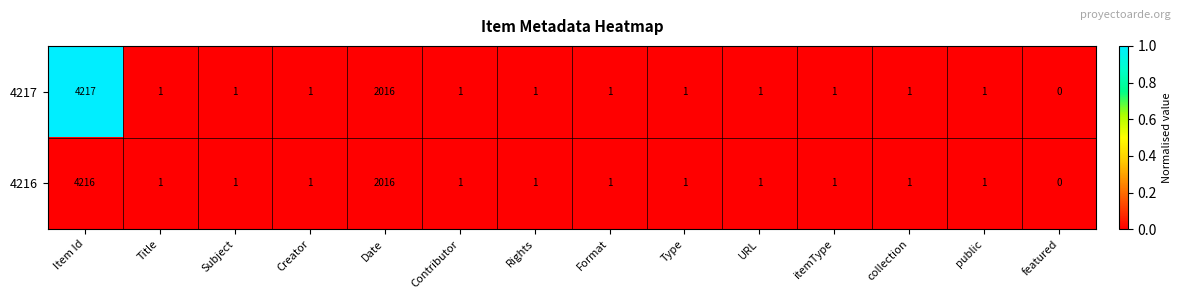

How many categories are shown in the chart?

14